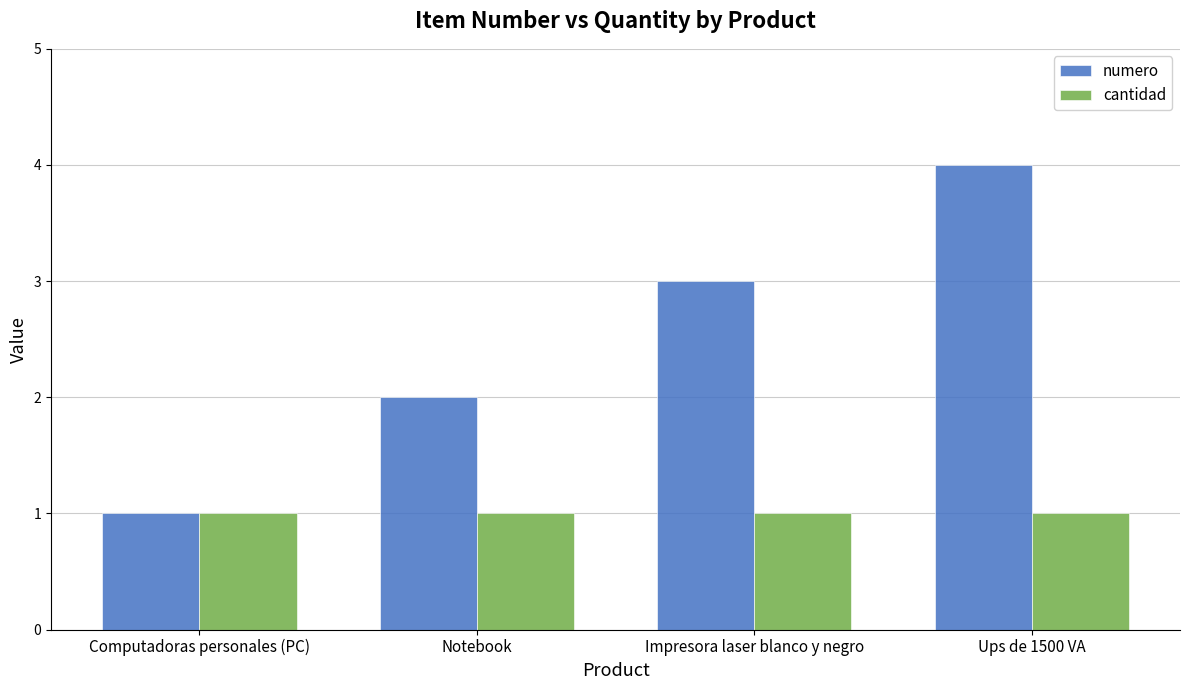

Are the bars grouped side by side (vs. stacked)?

Yes